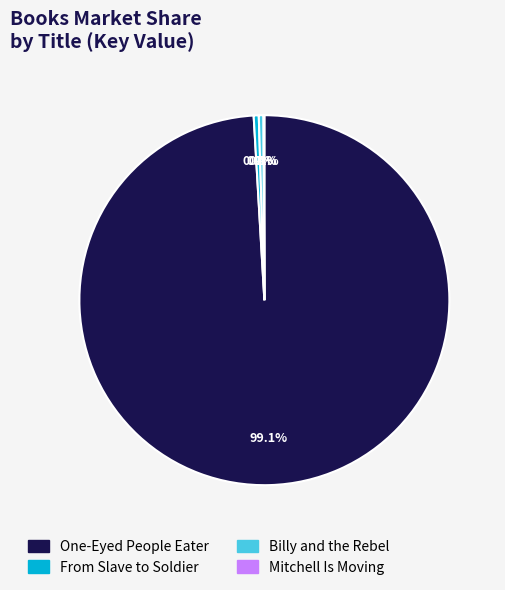

Combined, what portion of the pie is One-Eyed People Eater and From Slave to Soldier?

99.5%